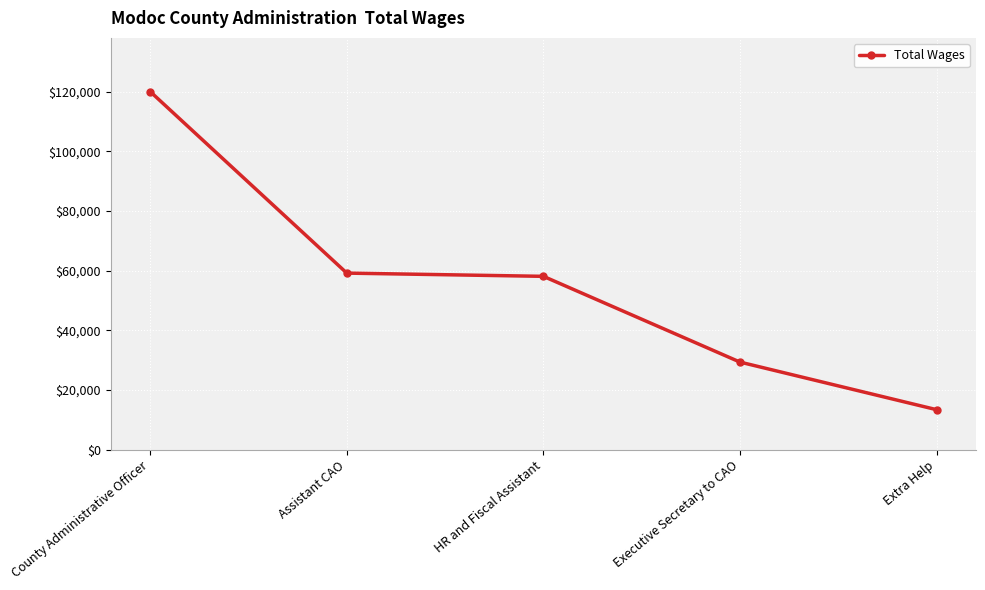

What is the label of the 1st point from the left?

County Administrative Officer